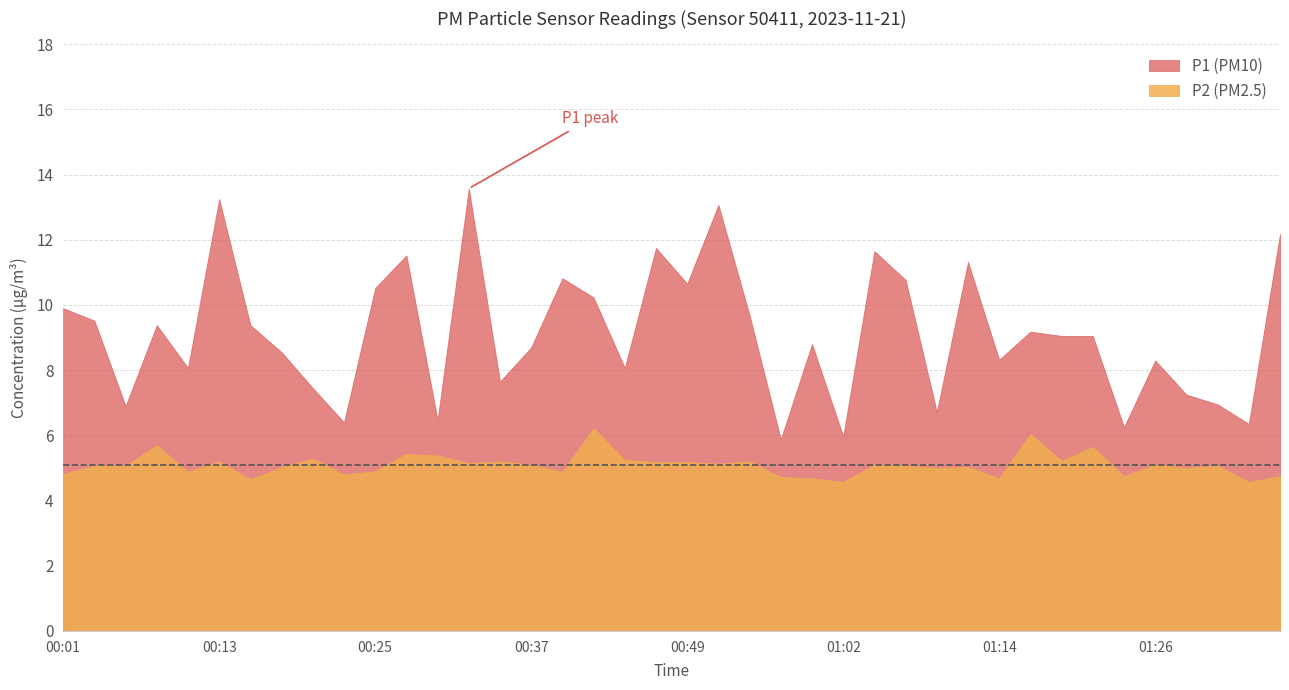

What is the value of the P2 point at the 1st from the left?

4.8